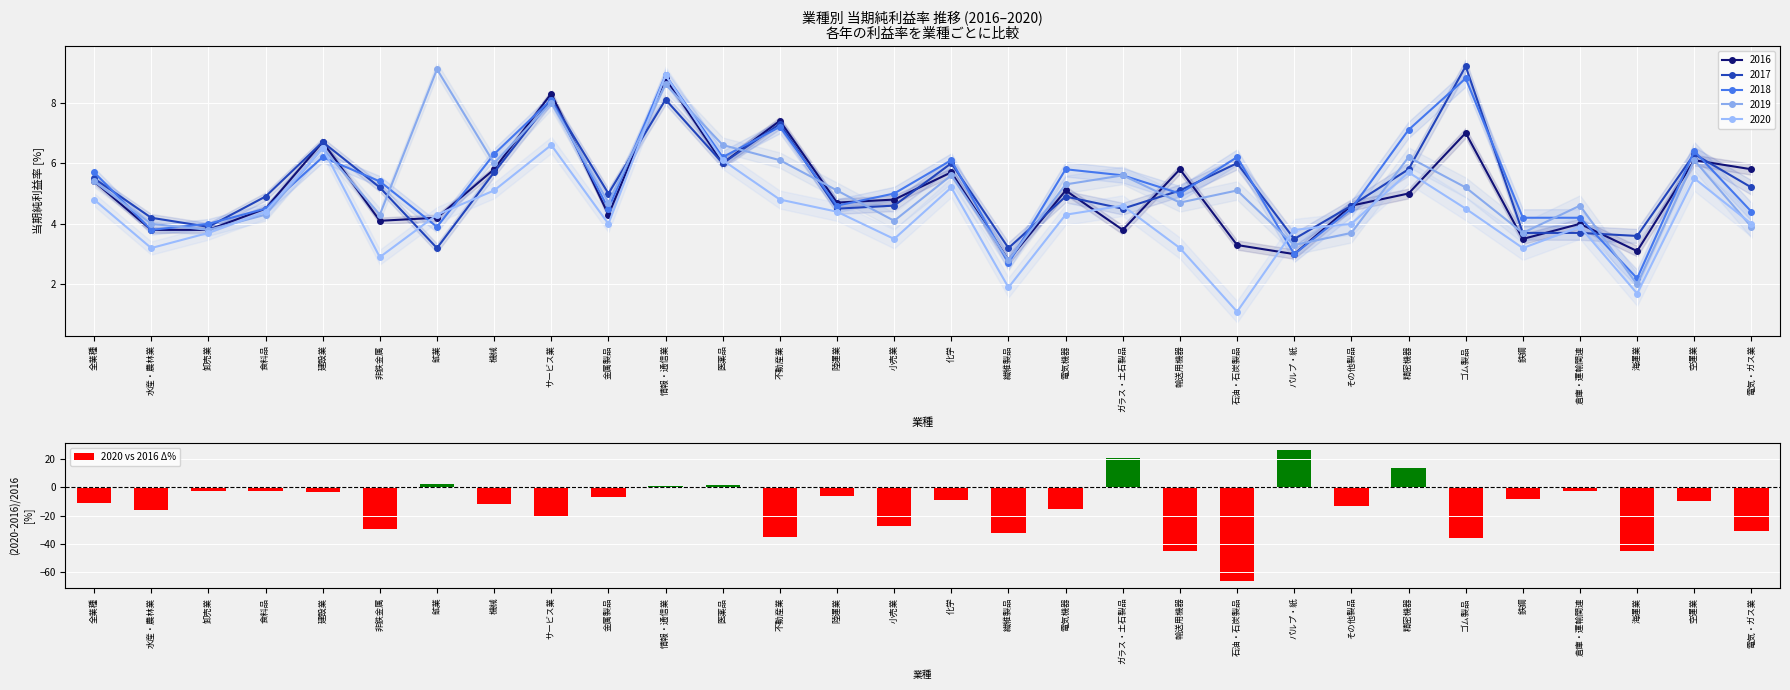

What position from the right is 石油・石炭製品?

10